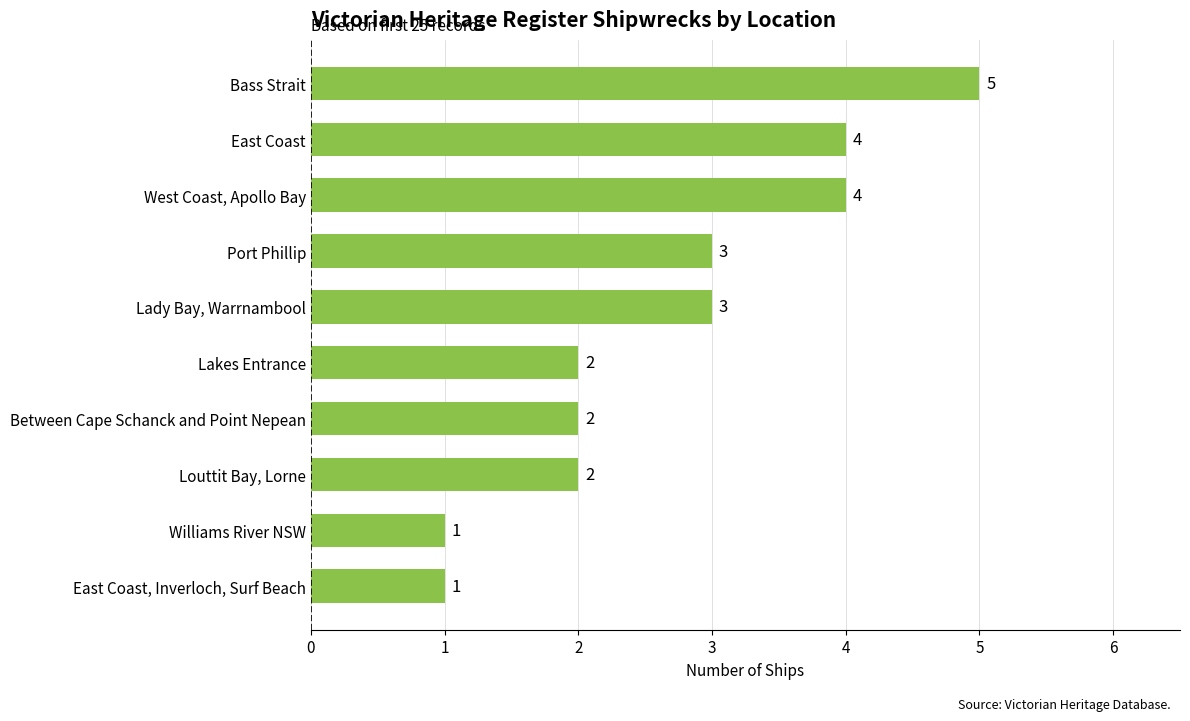

How many data points are less than 3?

5